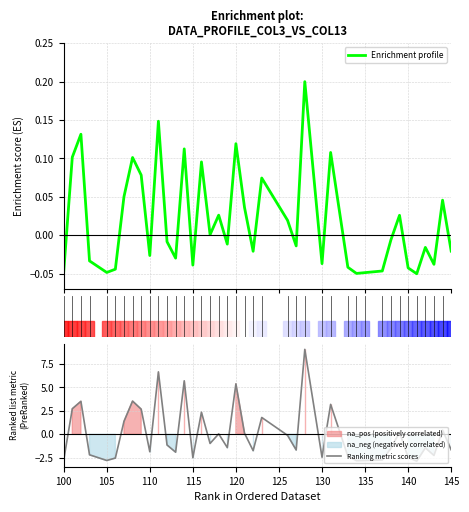

At how many categories does at least one series exceed 2?

10